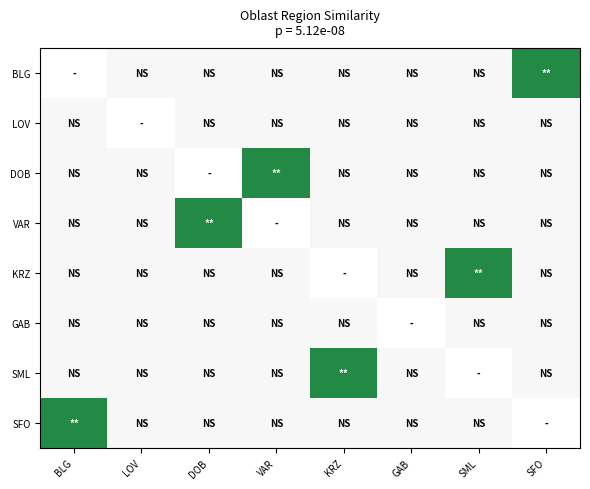

Count the number of data series in this chart.

8